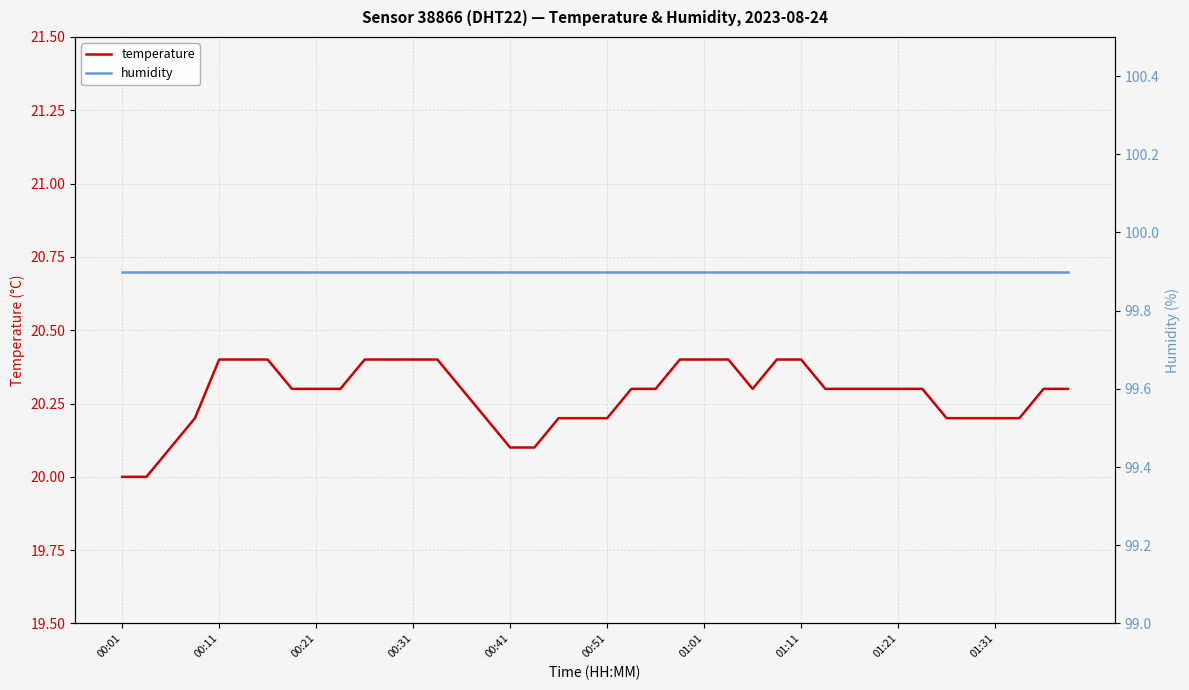

Is it true that temperature equals 12.0 at 01:21?

False